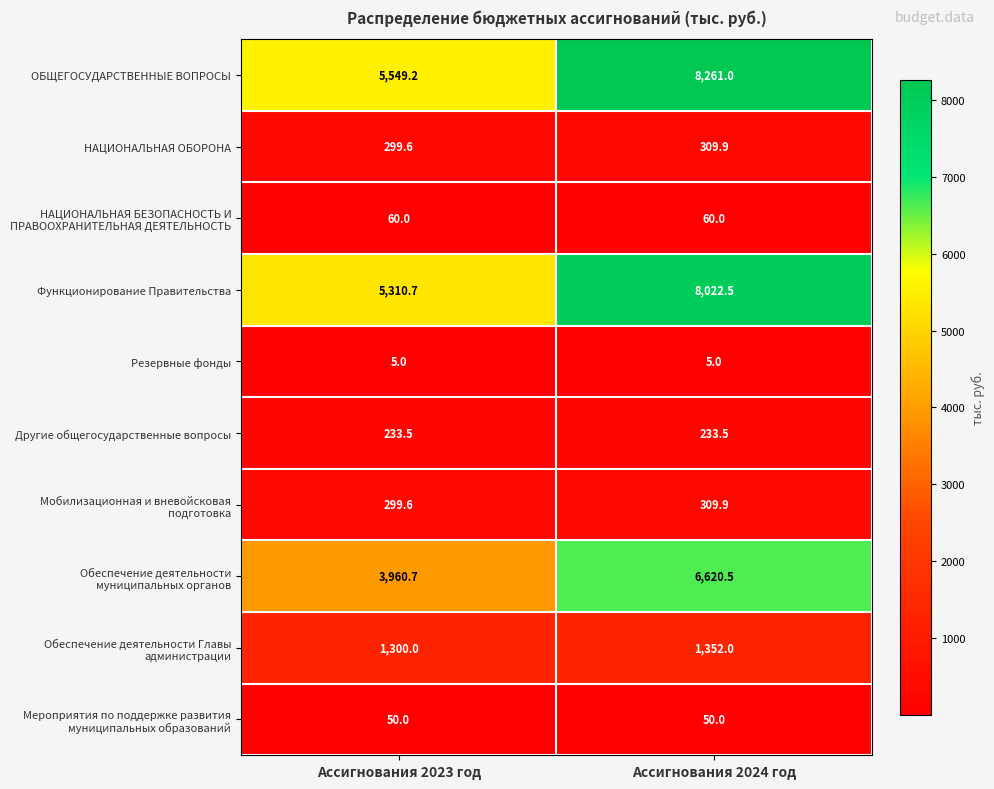

Where is ОБЩЕГОСУДАРСТВЕННЫЕ ВОПРОСЫ nearest to the value 6905?

Ассигнования 2023 год